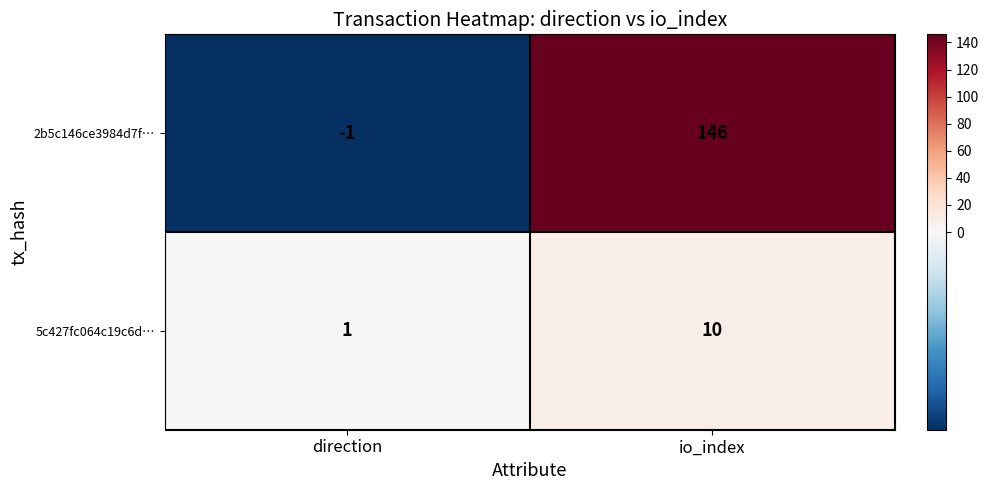

Which series has the largest range (max minus min)?

2b5c146ce3984d7f…